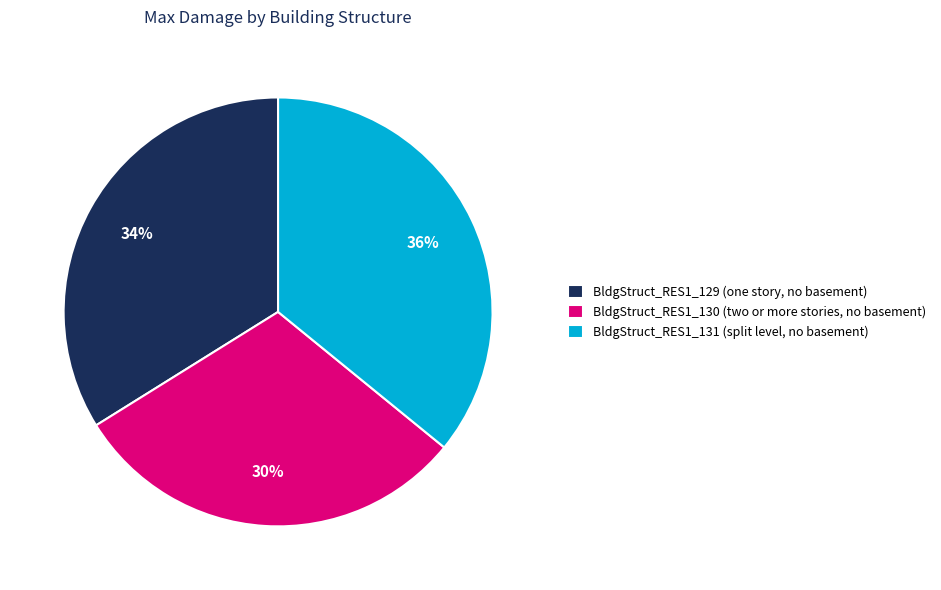

Which has a higher value, BldgStruct_RES1_130 or BldgStruct_RES1_129?

BldgStruct_RES1_129